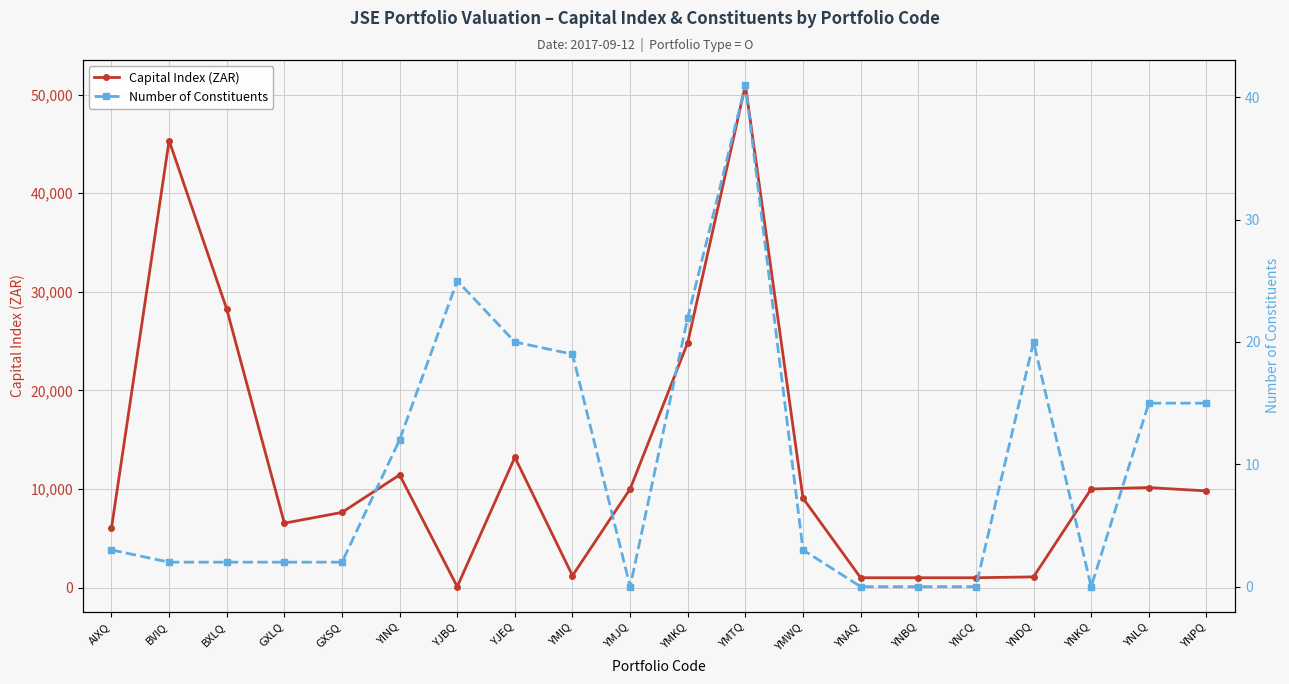

The Number of Constituents series shows 20.0 at YNDQ. True or false?

True